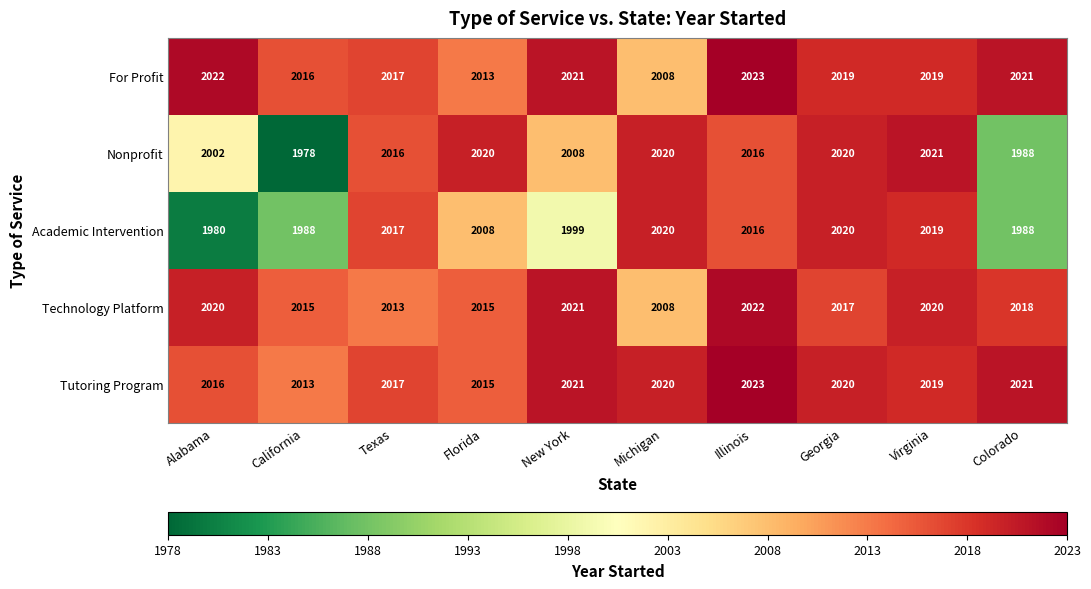

Which series has the widest spread of values?

Nonprofit